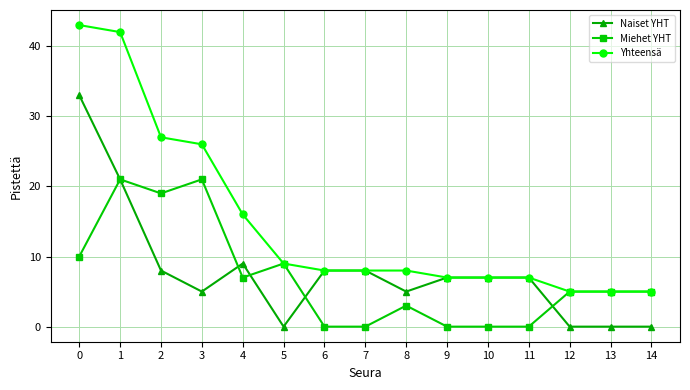

Is it true that Miehet YHT equals 0 at 9?

True